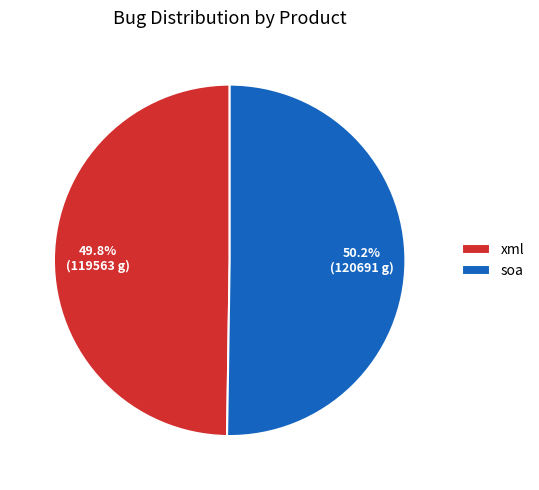

What is the ratio of the value at soa to the value at xml?

1.0